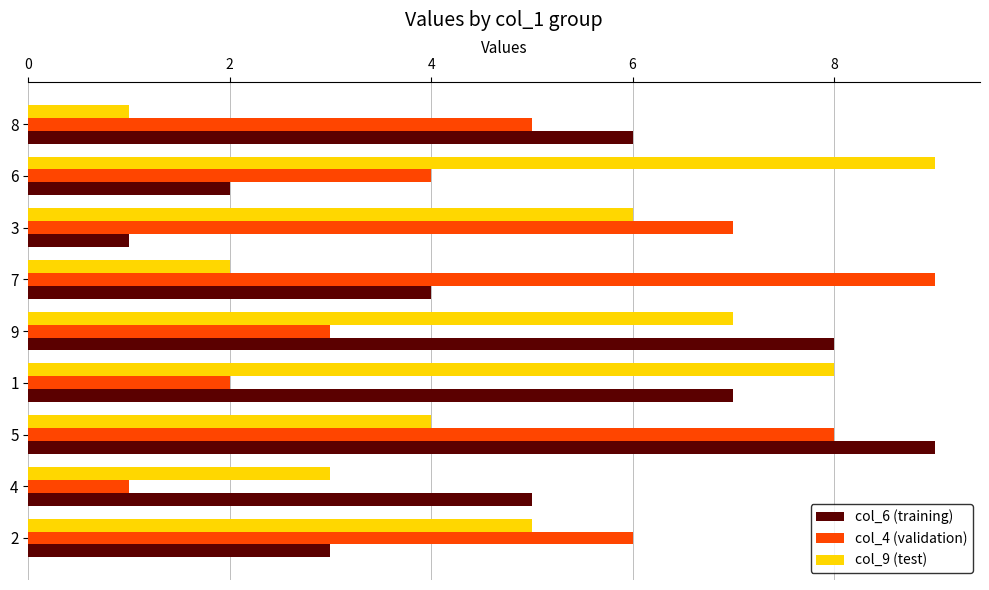

The value of col_4 (validation) at 2 is 1. True or false?

False